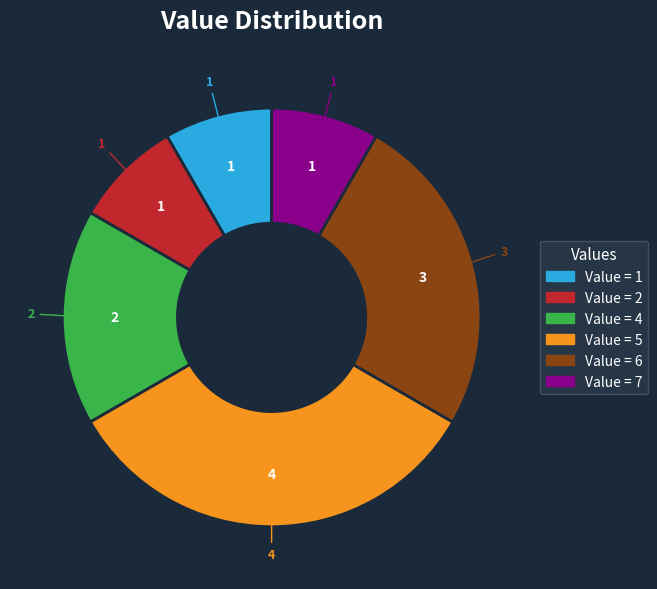

Is there a majority slice in this chart?

No